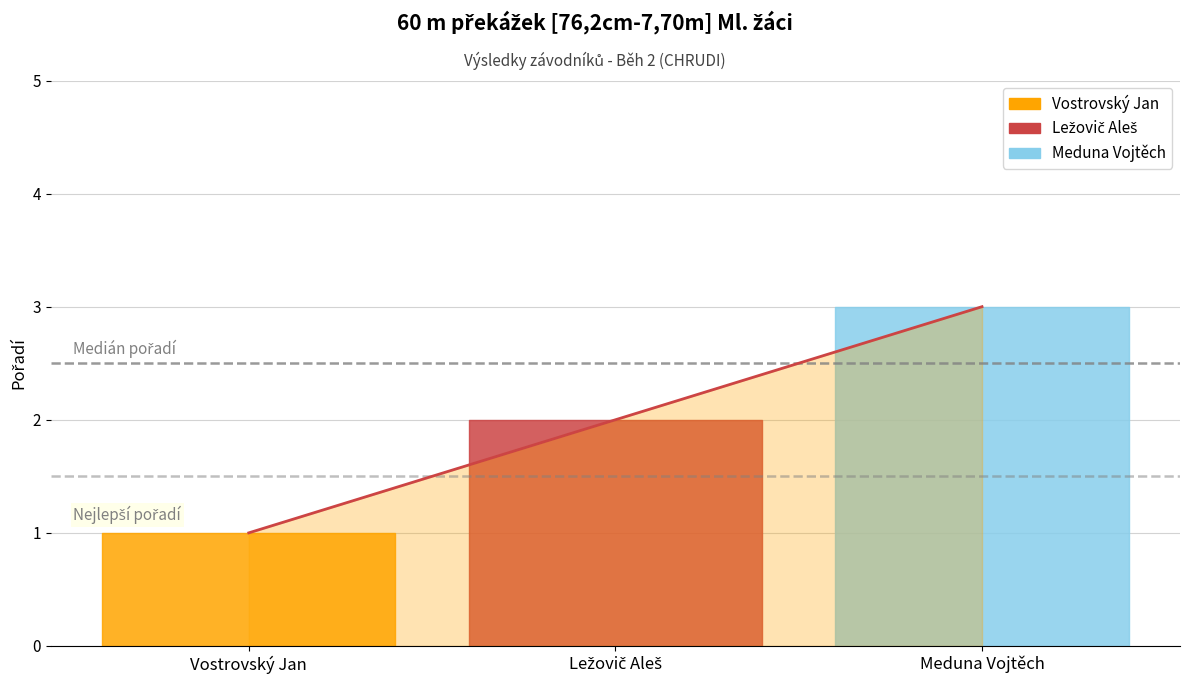

Does the chart display data point markers on the line(s)?

No